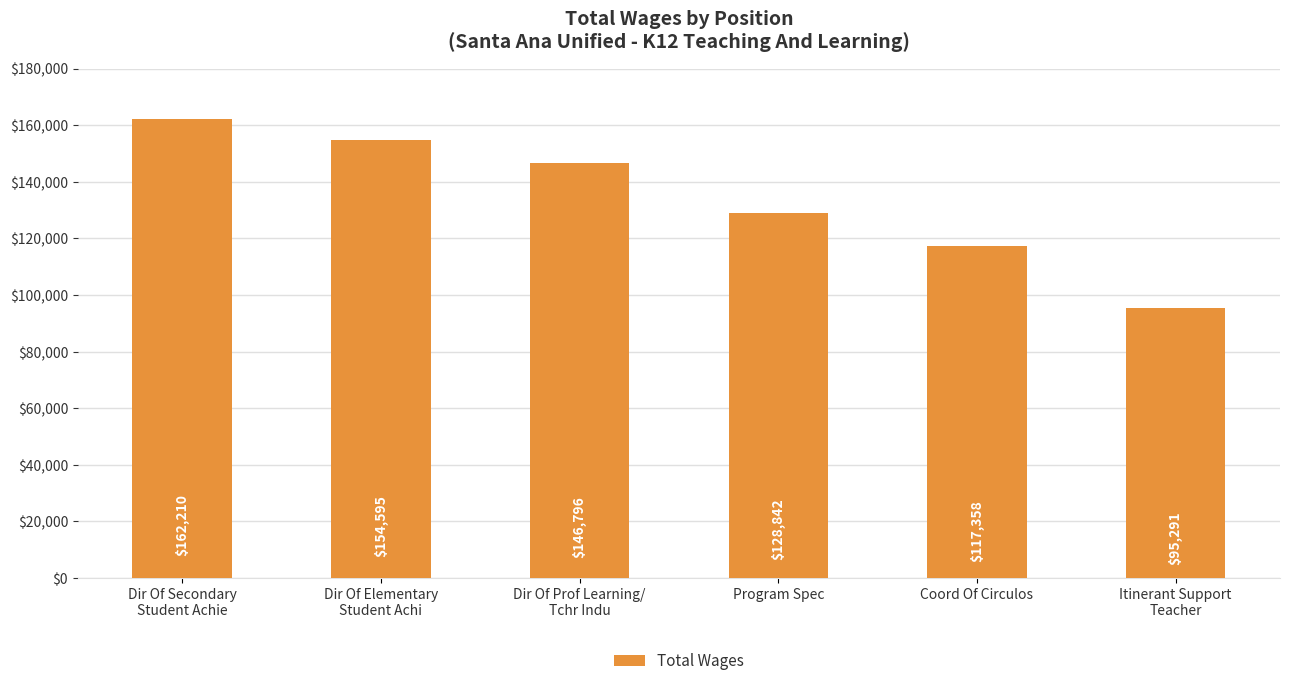

What is the value of the 3rd bar from the left?

146796